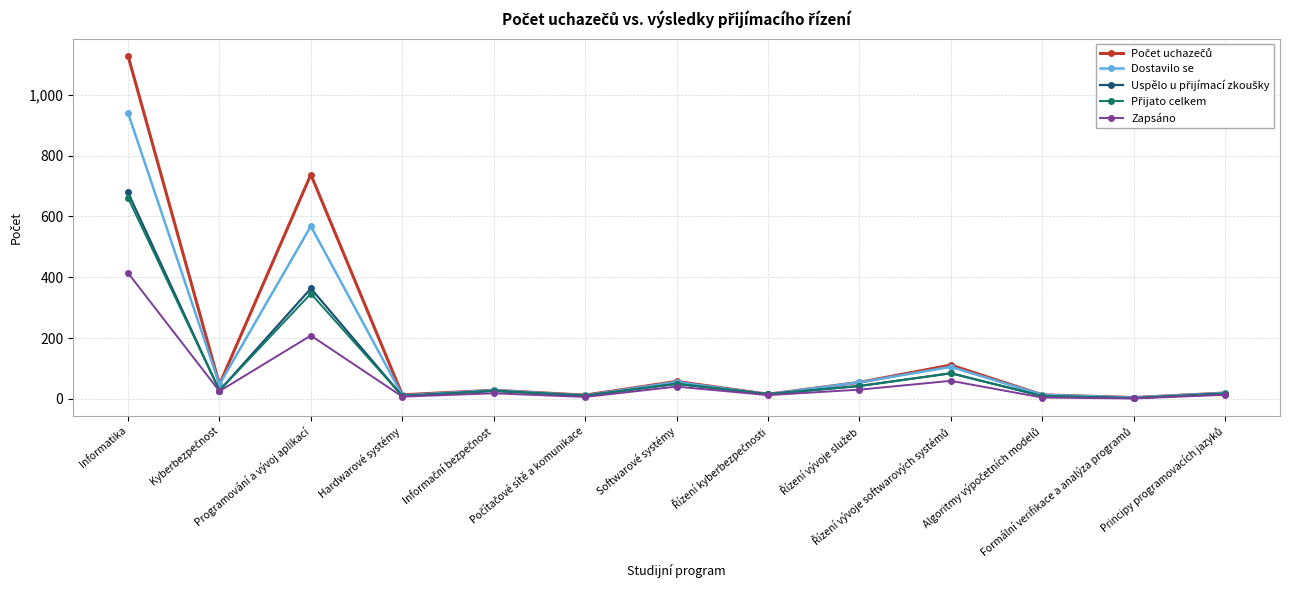

Does the chart have visible grid lines?

Yes